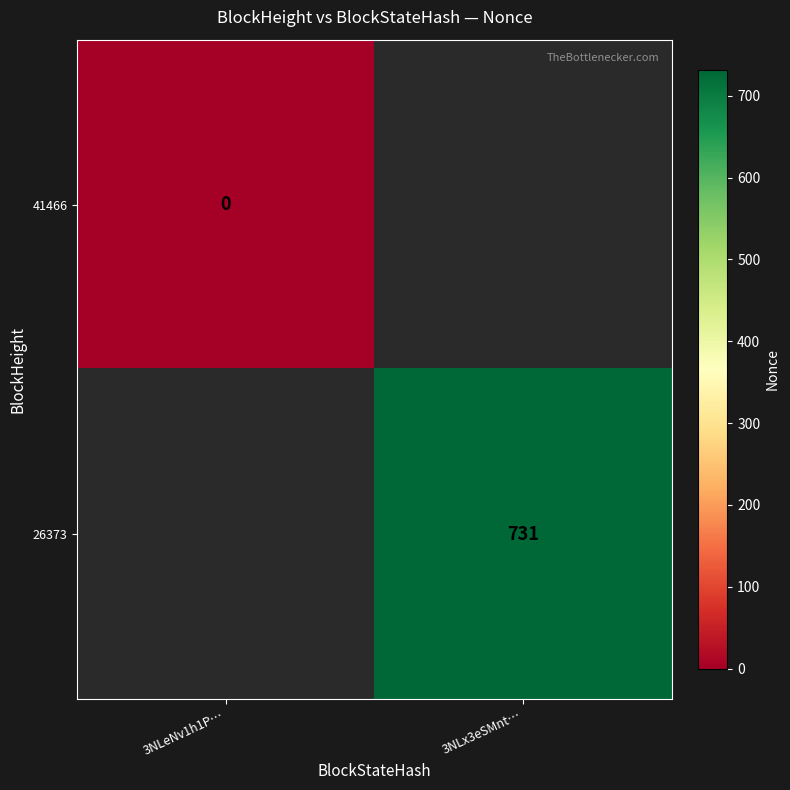

Is it true that 26373 equals 731 at 3NLx3eSMnt…?

True